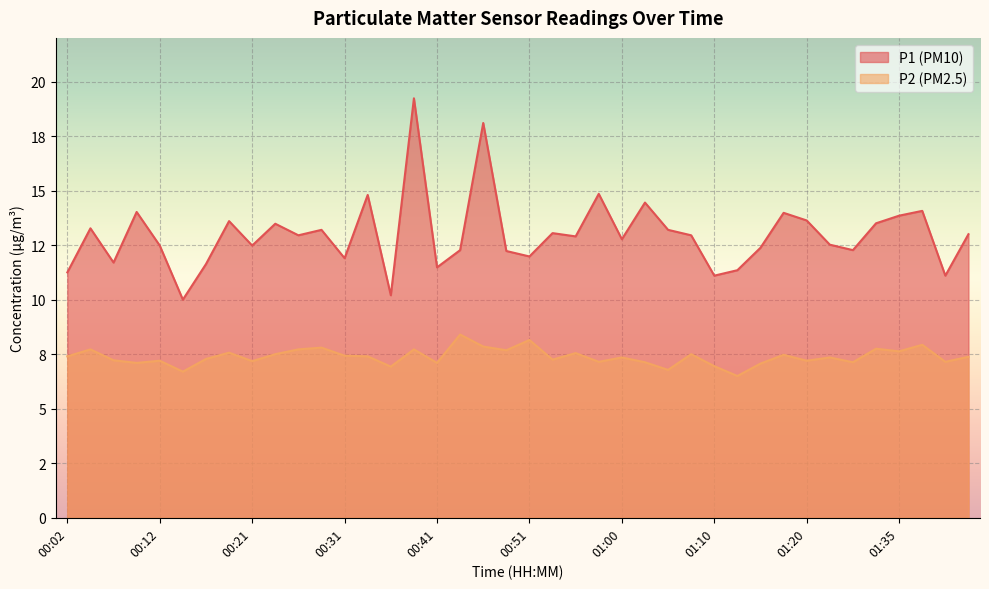

What are all the series names shown in the legend?

P1 (PM10), P2 (PM2.5)